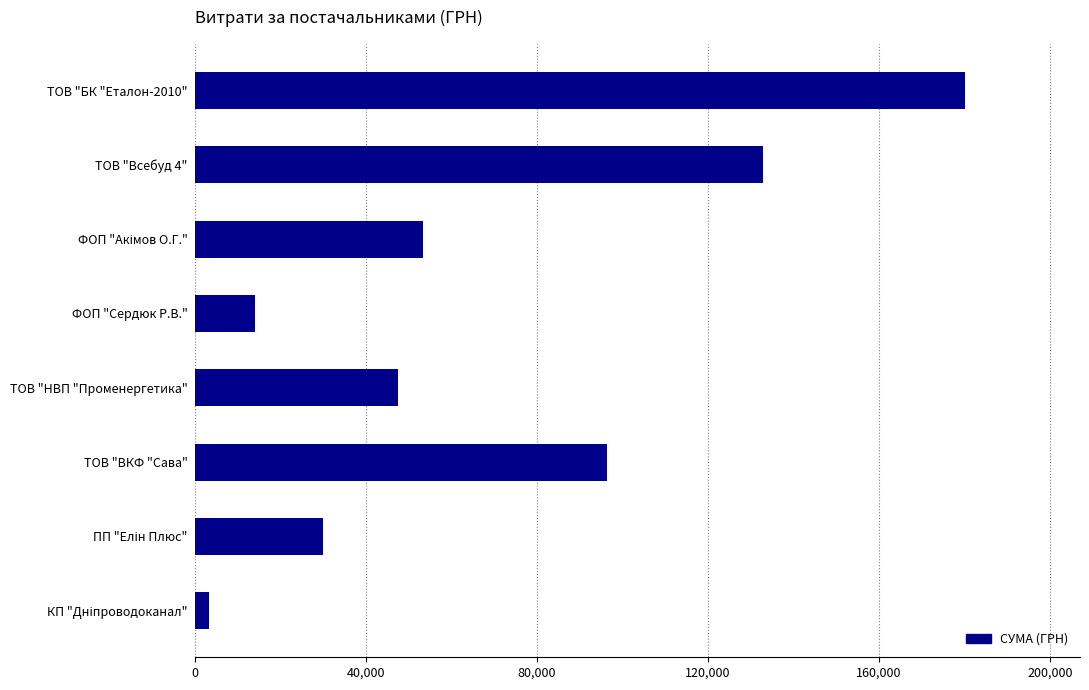

Is it true that the value at ТОВ "НВП "Променергетика" is 47500.0?

True